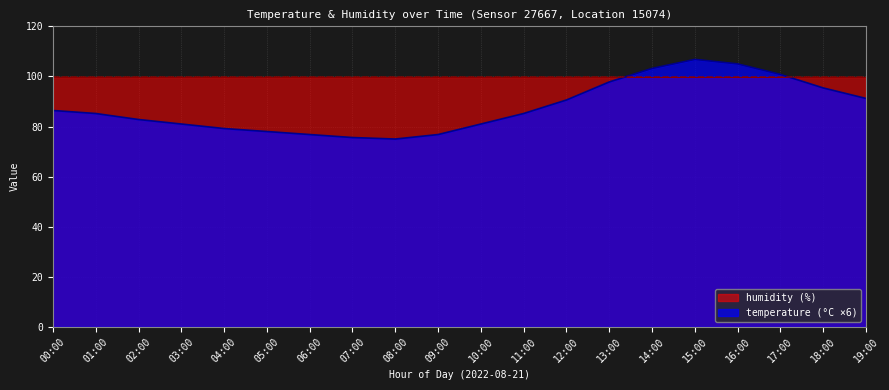

Which category has the highest value across all series?

15:00